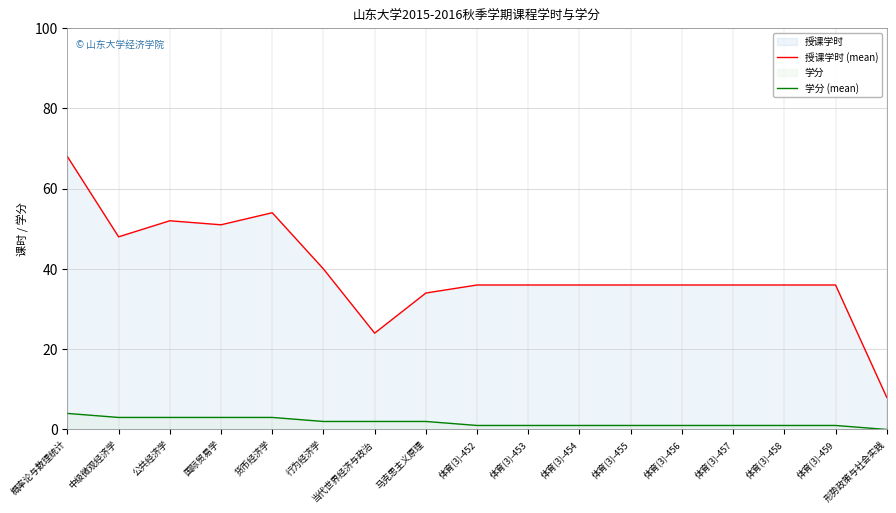

How many data points in 授课学时 (mean) are less than 36?

3